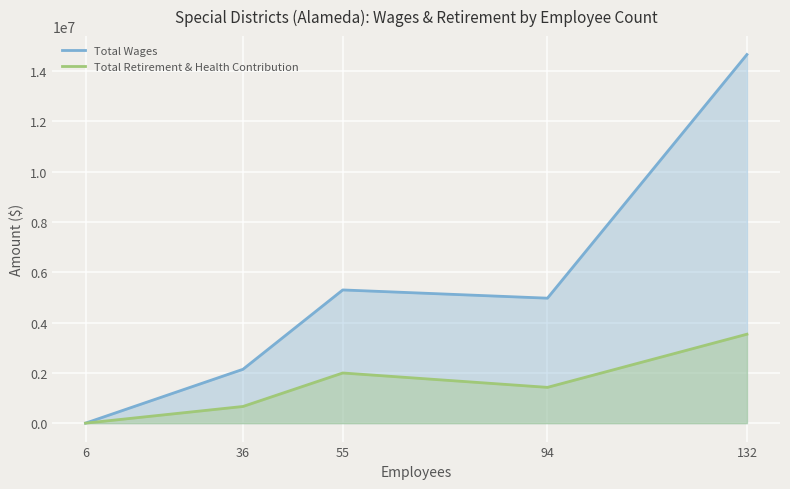

How many positive values does the Total Wages series have?

4